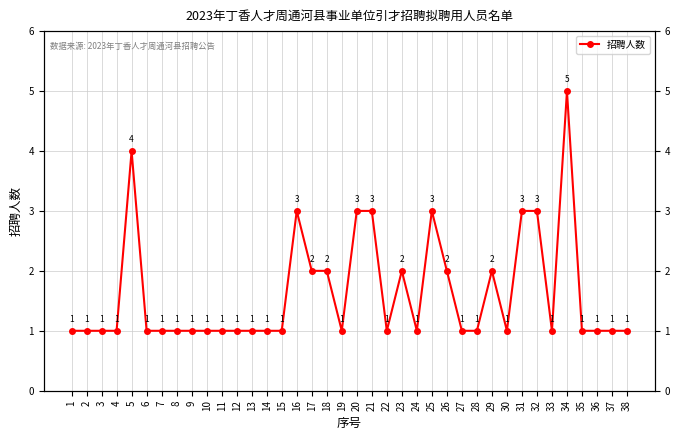

Reading left to right, what are all the values shown in this chart?

1	1	1	1	4	1	1	1	1	1	1	1	1	1	1	3	2	2	1	3	3	1	2	1	3	2	1	1	2	1	3	3	1	5	1	1	1	1